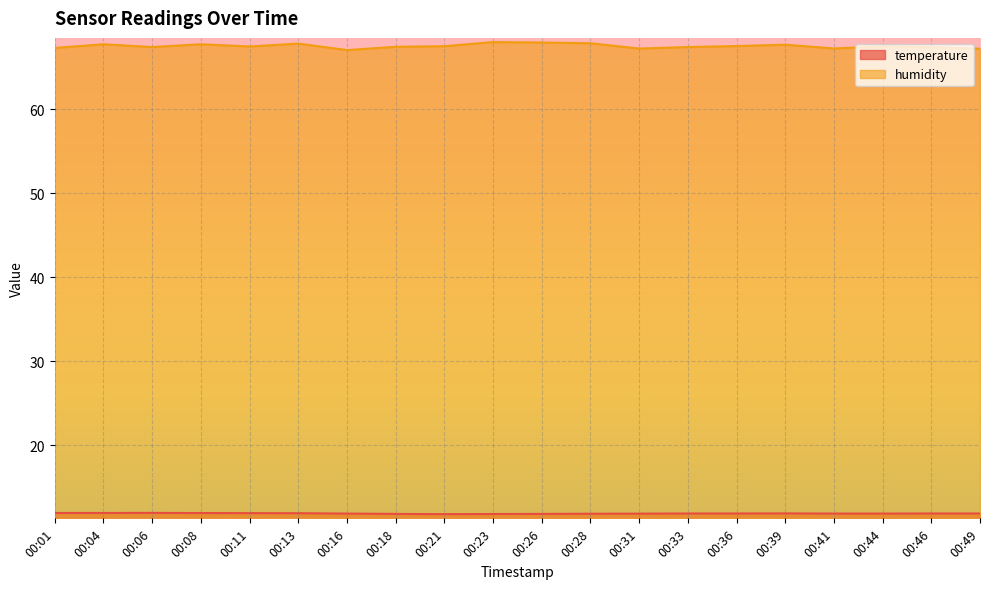

Which series has the largest total across all categories?

humidity